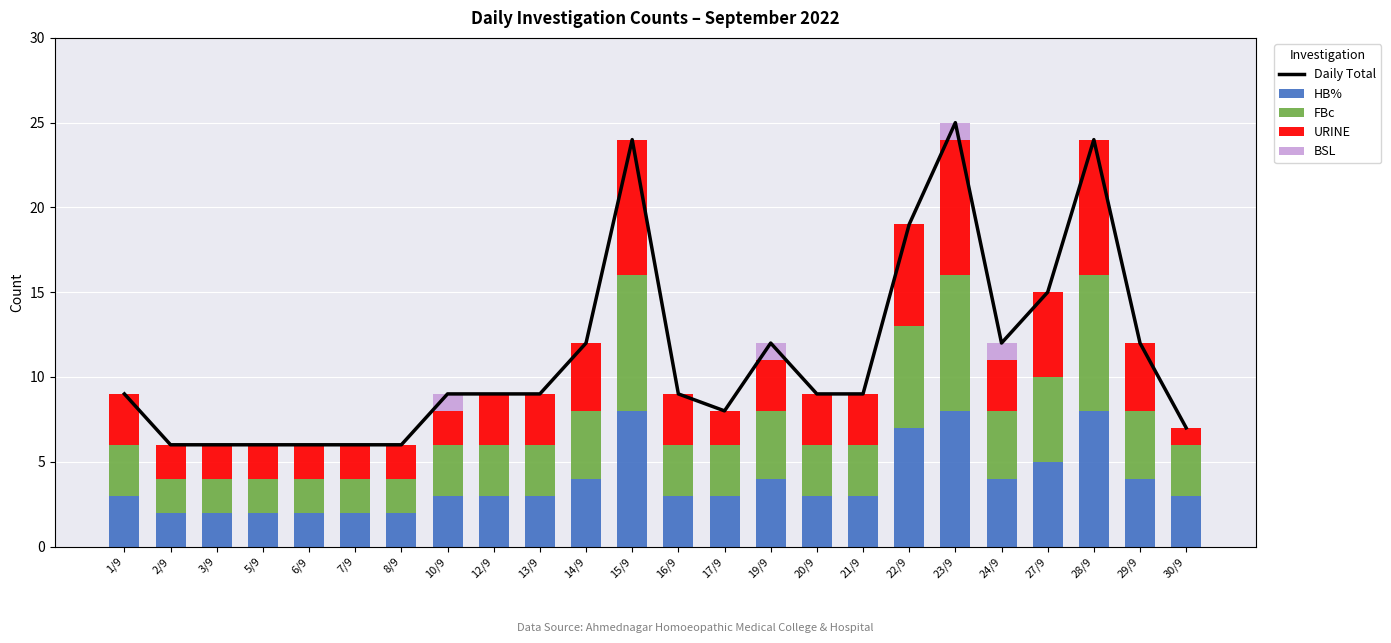

Where is HB% nearest to the value 5?

27/9